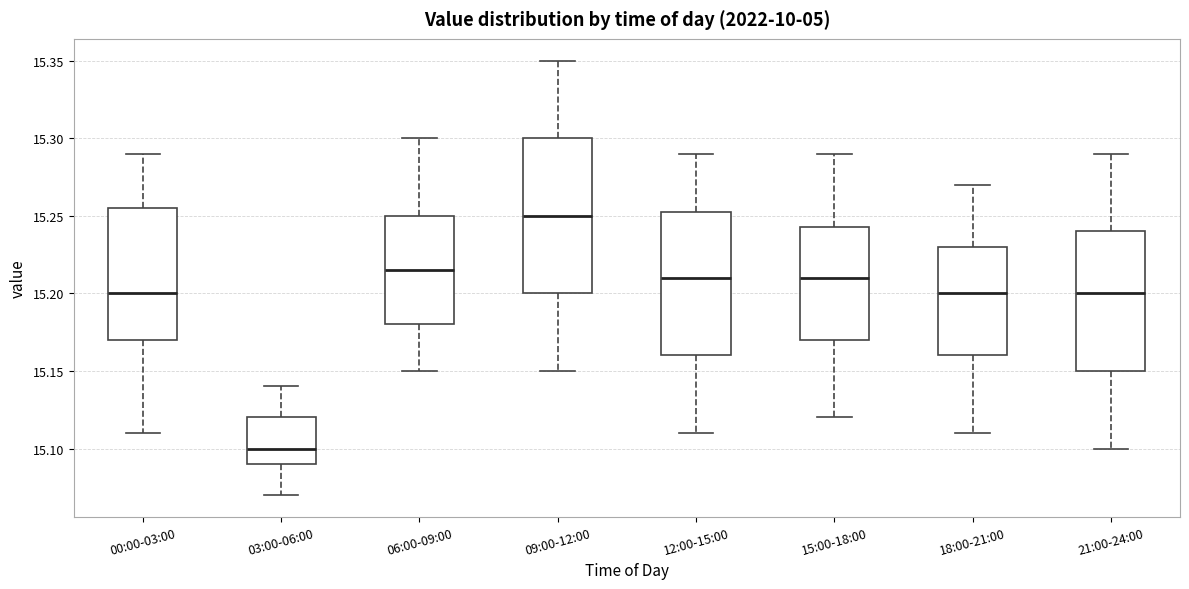

Which box is the tallest, from its lower edge to its upper edge?

09:00-12:00